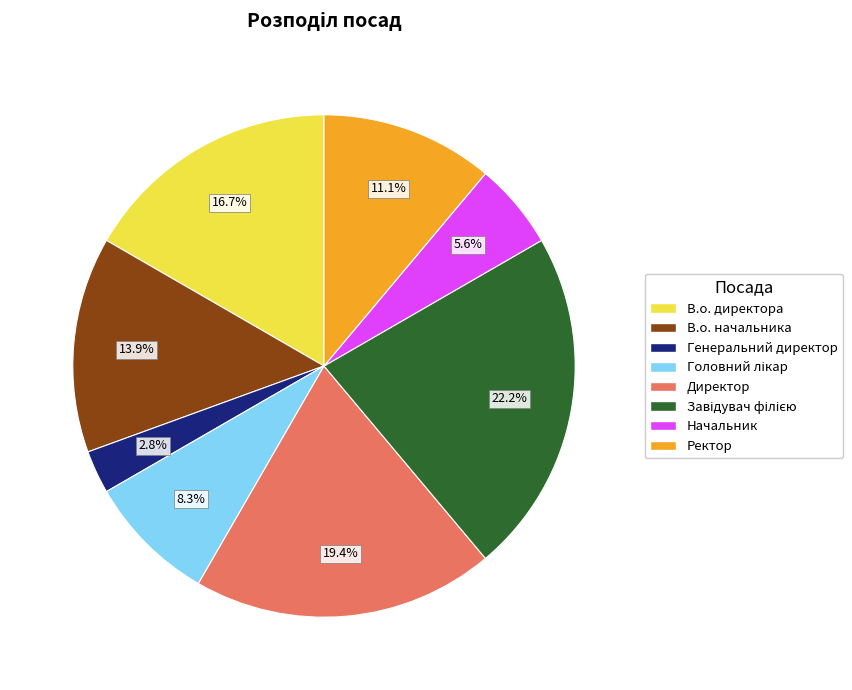

Is there a majority slice in this chart?

No